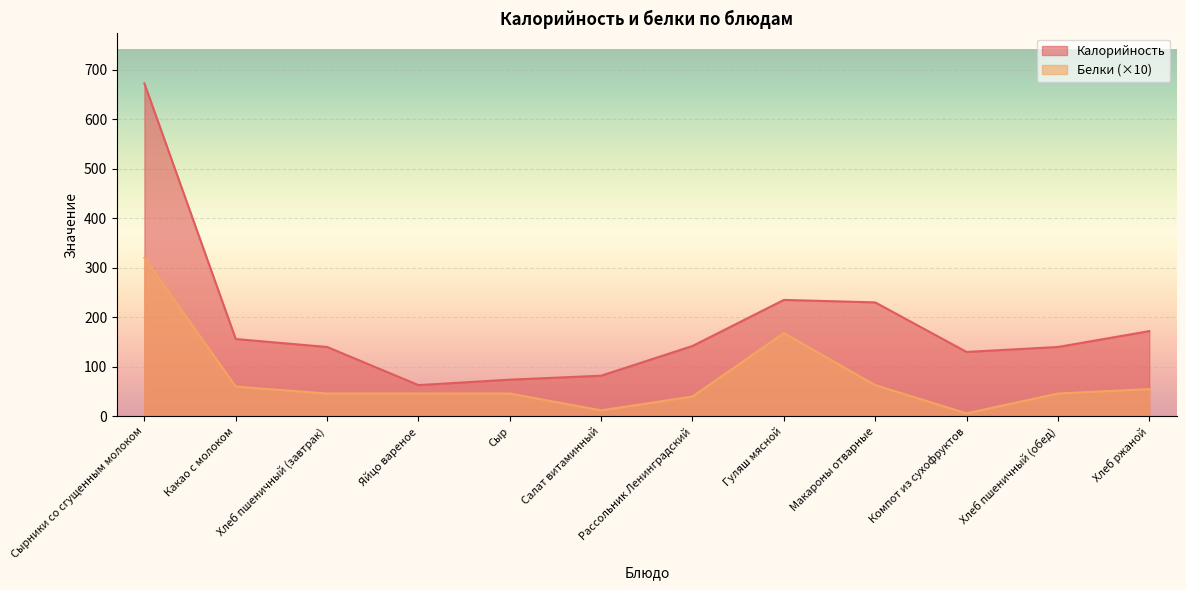

True or false: Белки and Калорийность cross at least once.

False